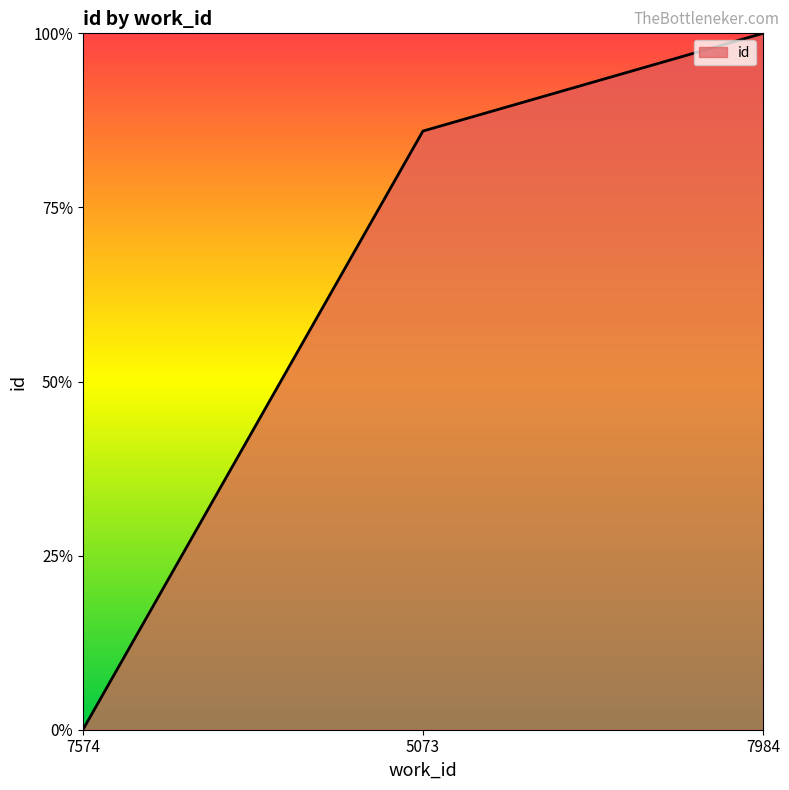

What is the label of the 1st point from the right?

7984